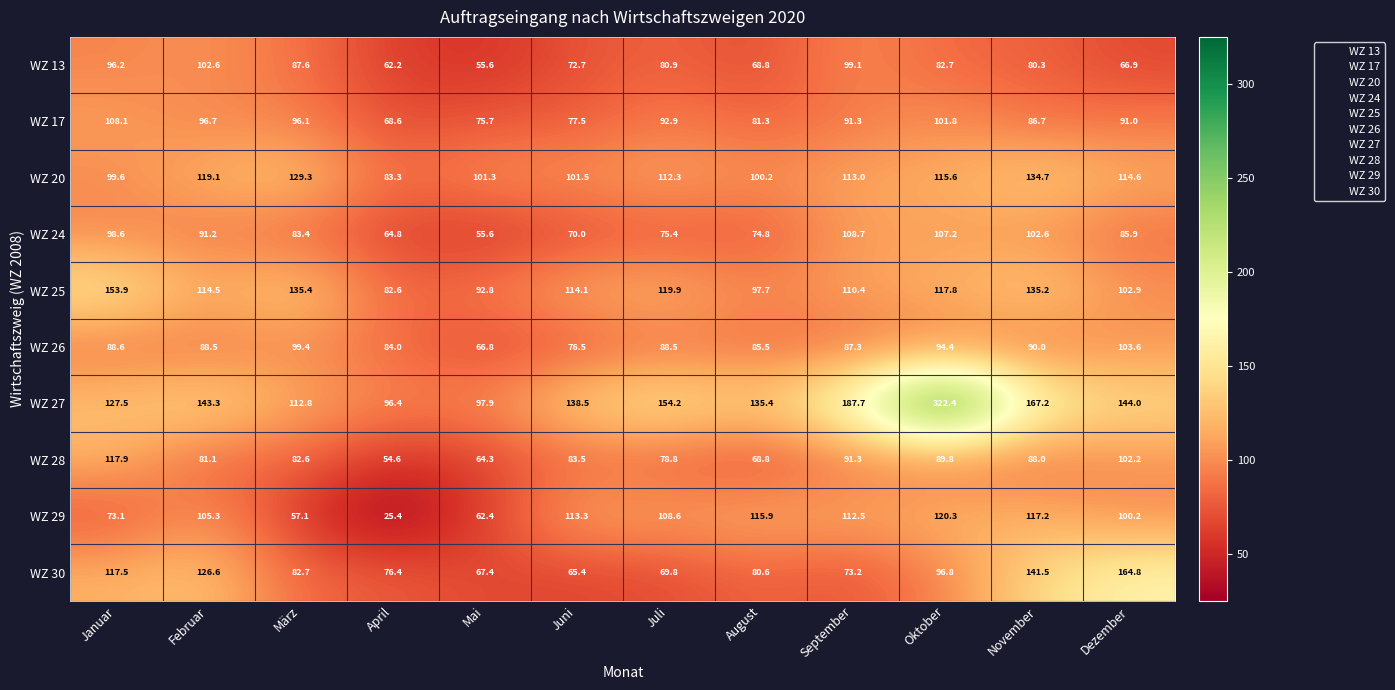

What is the difference between the highest and lowest values at Juli?

84.4